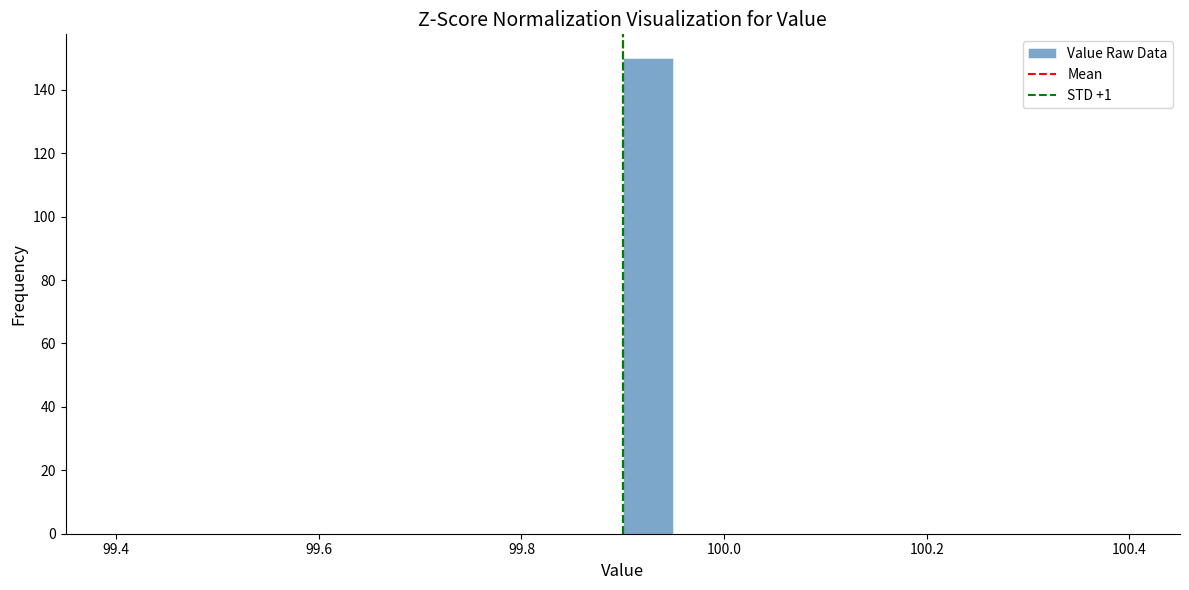

Around what value on the x-axis is the tallest bar? Give the approximate position of its centre, as read against the axis.

99.92